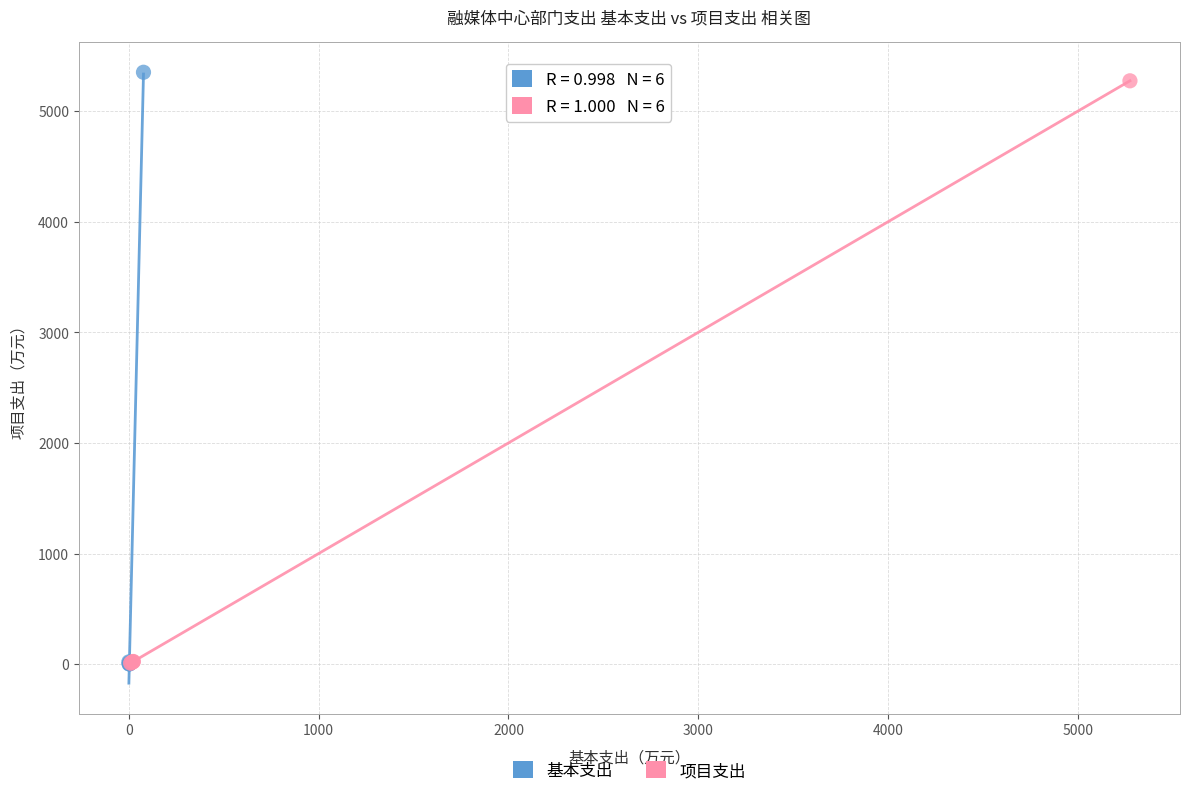

Which series has the largest Y range (max minus min)?

基本支出